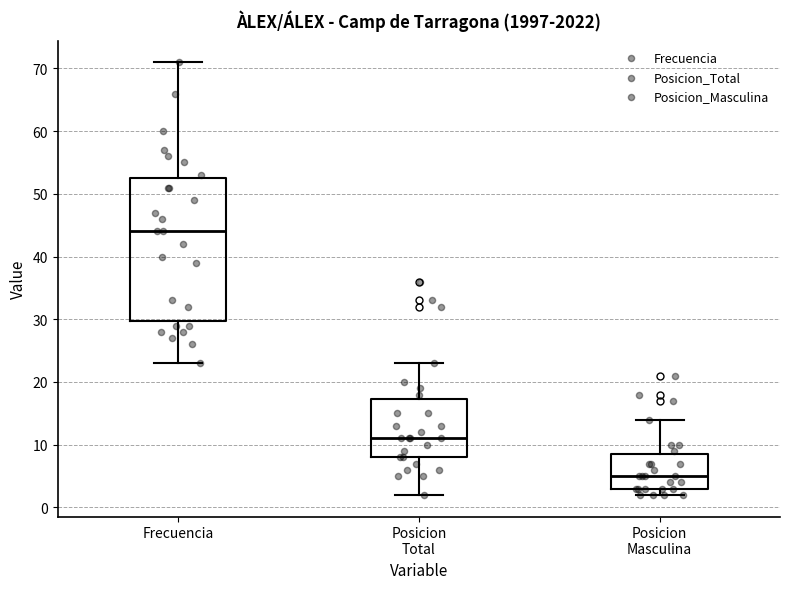

Where does the upper whisker of the box for Frecuencia end on the y-axis? The values are not printed on the chart, so give them approximately, as read against the axis.

71